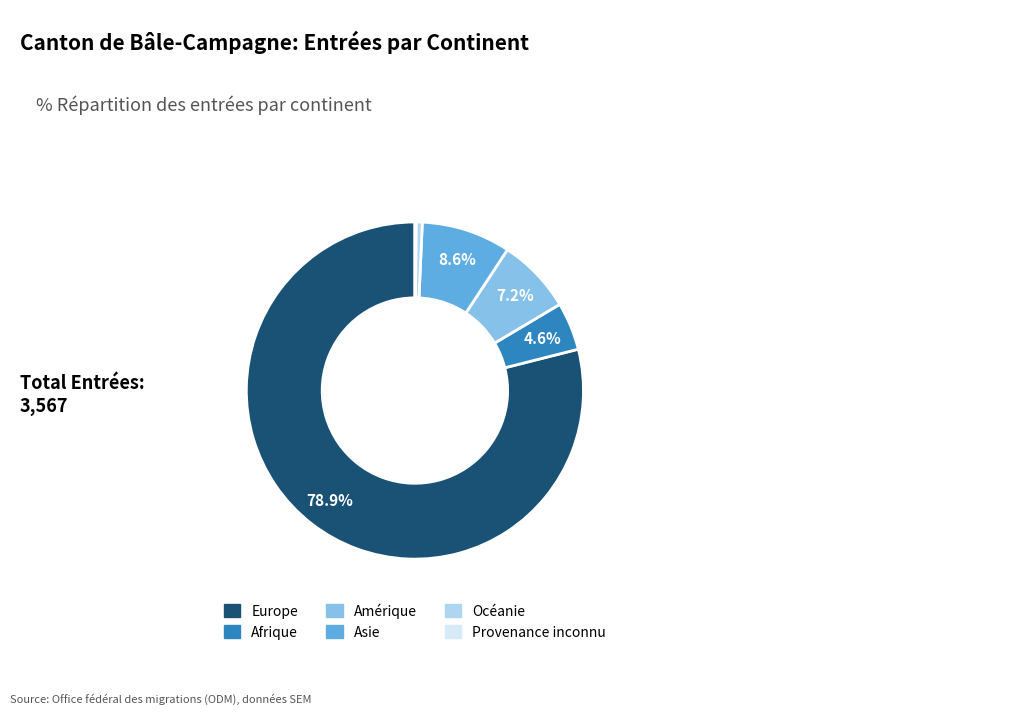

What is the largest slice in the pie chart?

Europe